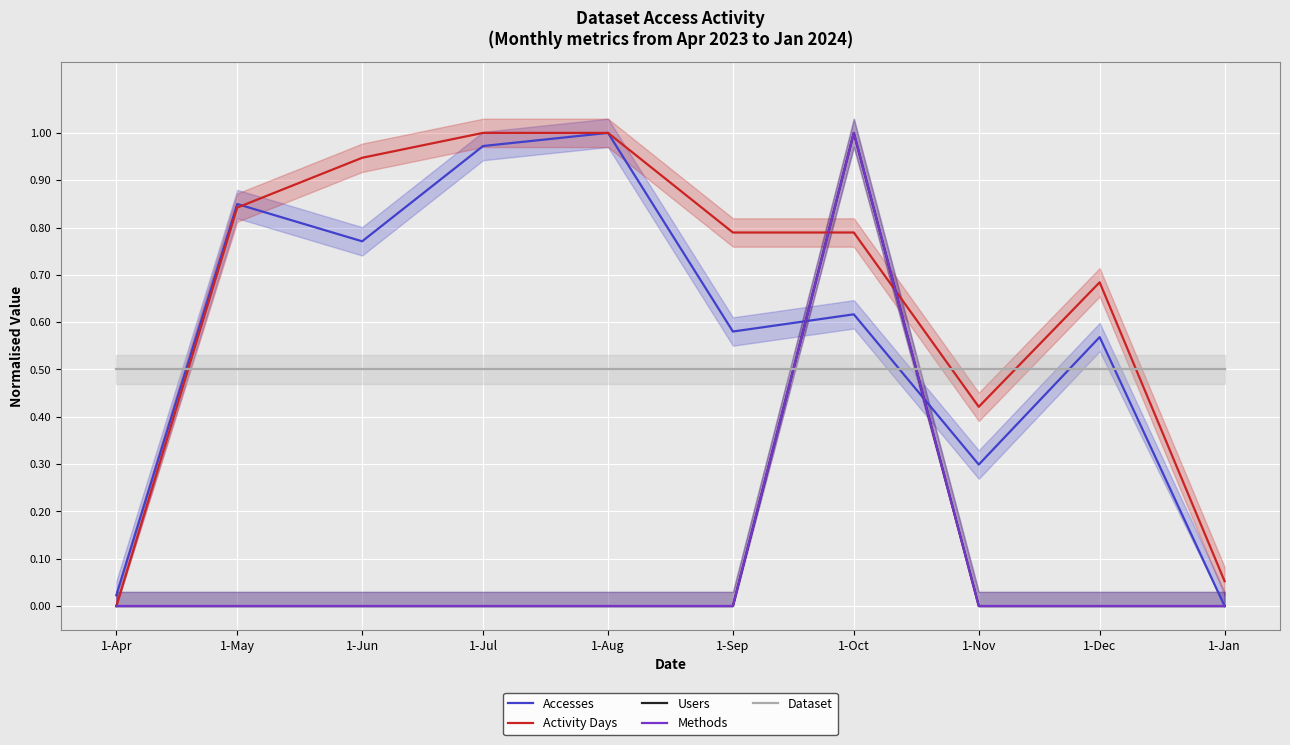

What are all the series names shown in the legend?

Accesses, Activity Days, Users, Methods, Dataset